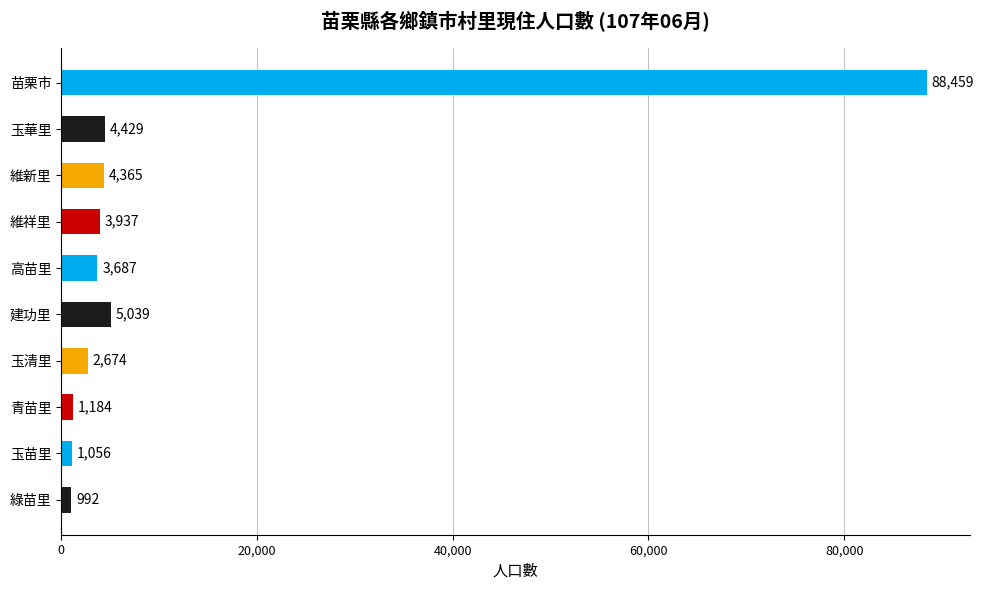

What is the sum of all values?

115822